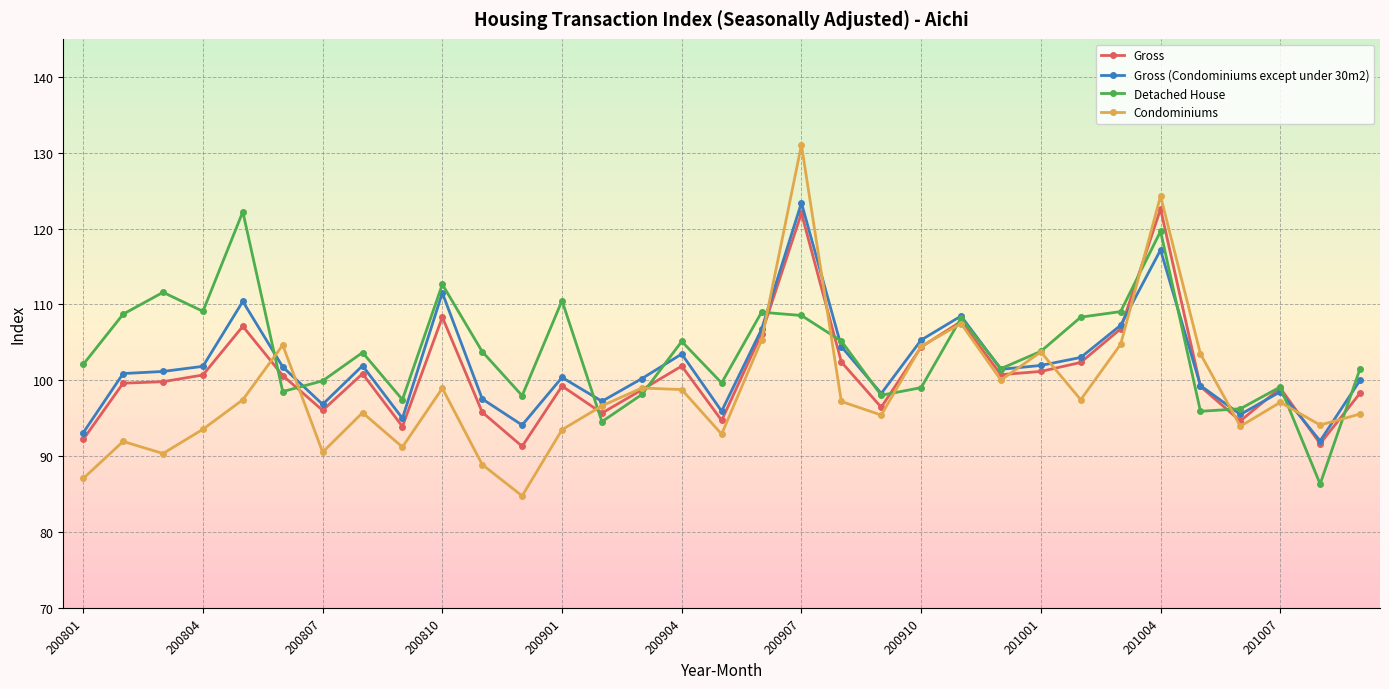

At how many categories does at least one series exceed 116?

3